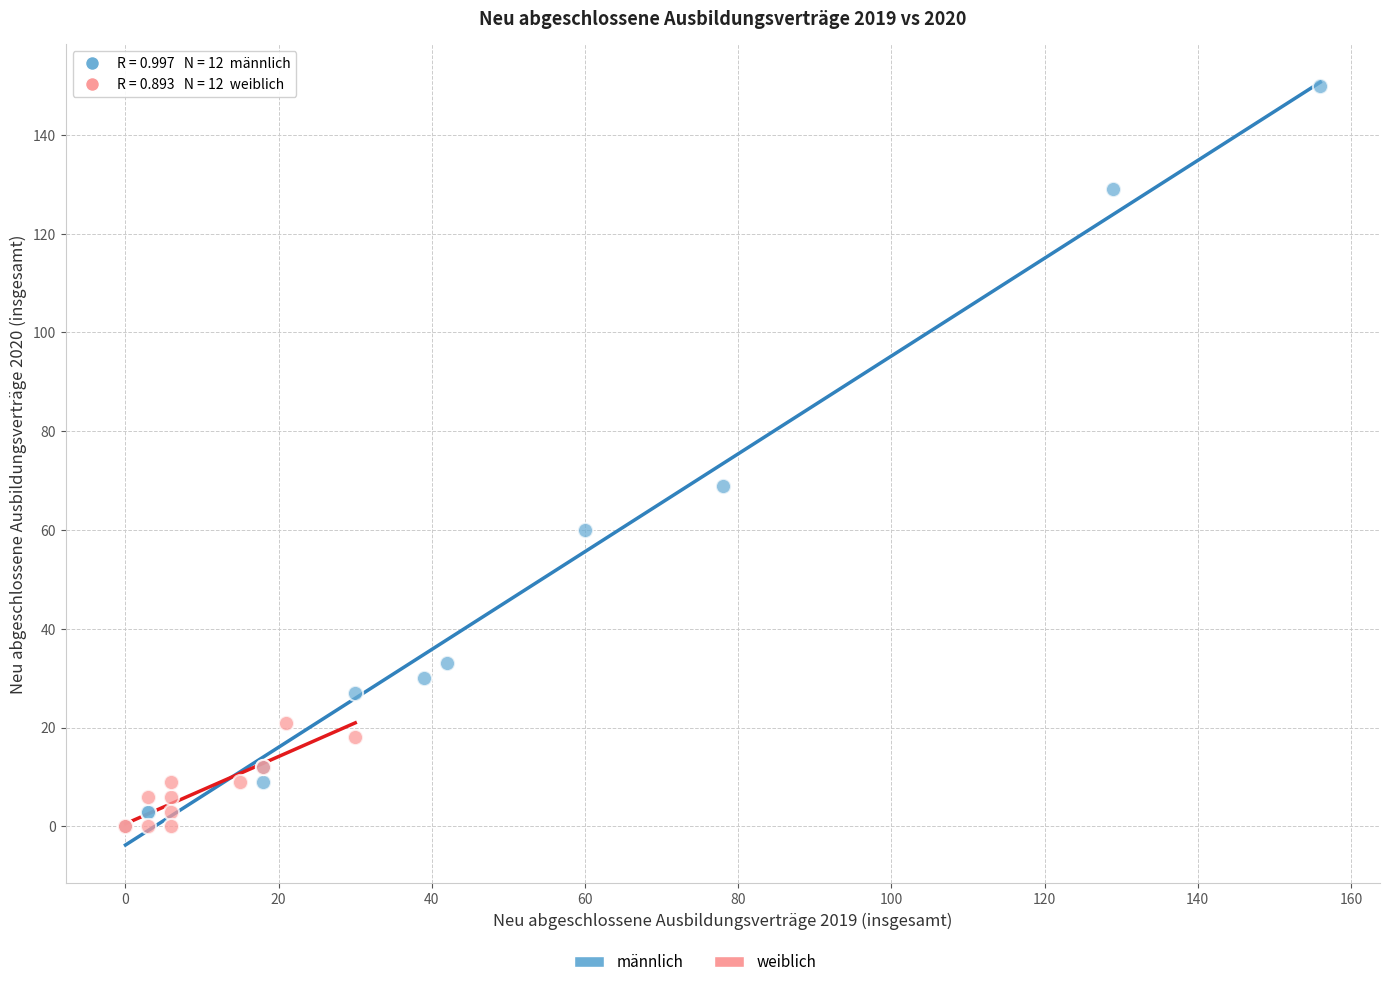

Which series contains the highest Y value?

männlich